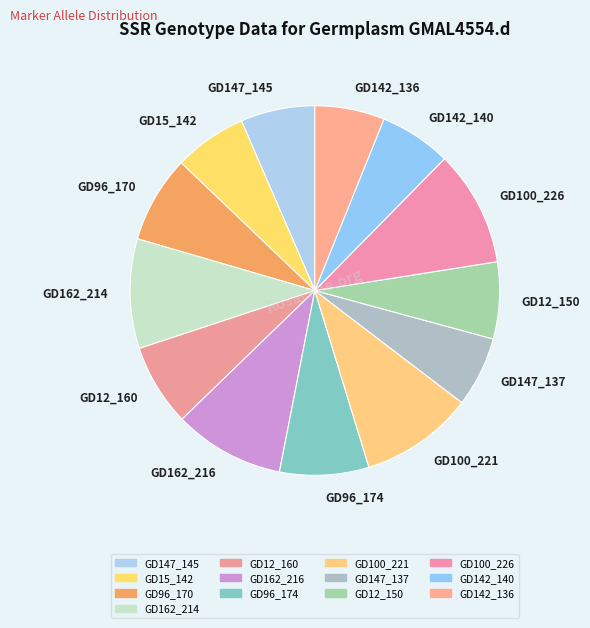

What is the ratio of the value at GD162_214 to the value at GD96_170?

1.3